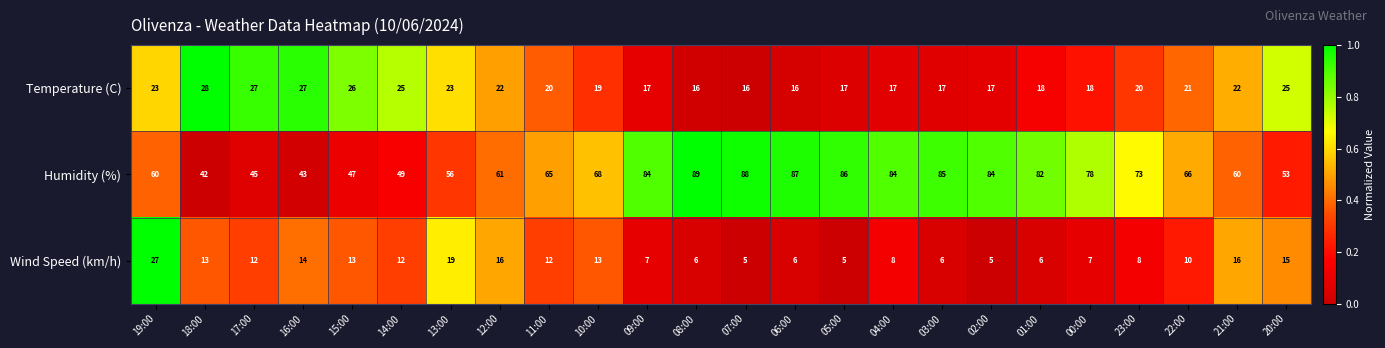

At 18:00, list the series in order from largest to smallest.

Humidity (%), Temperature (C), Wind Speed (km/h)